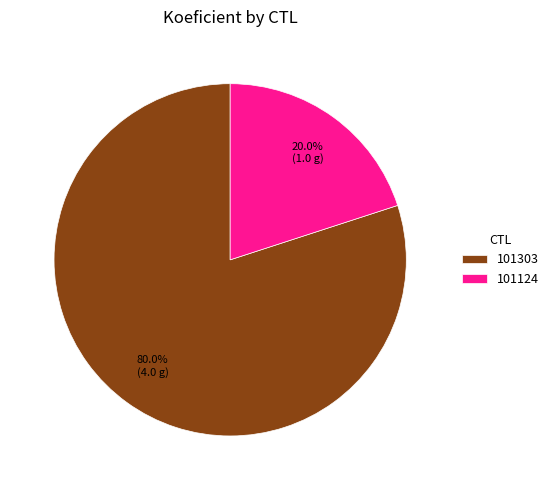

Which category has the biggest portion of the pie?

101303